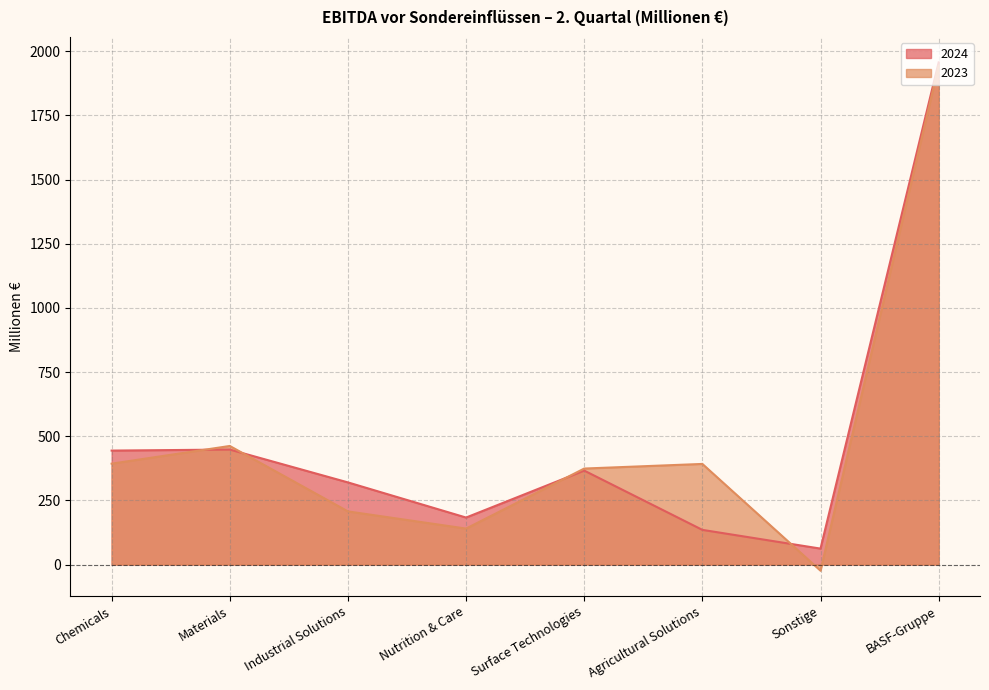

Rank the categories by 2024 value from highest to lowest.

BASF-Gruppe, Materials, Chemicals, Surface Technologies, Industrial Solutions, Nutrition & Care, Agricultural Solutions, Sonstige